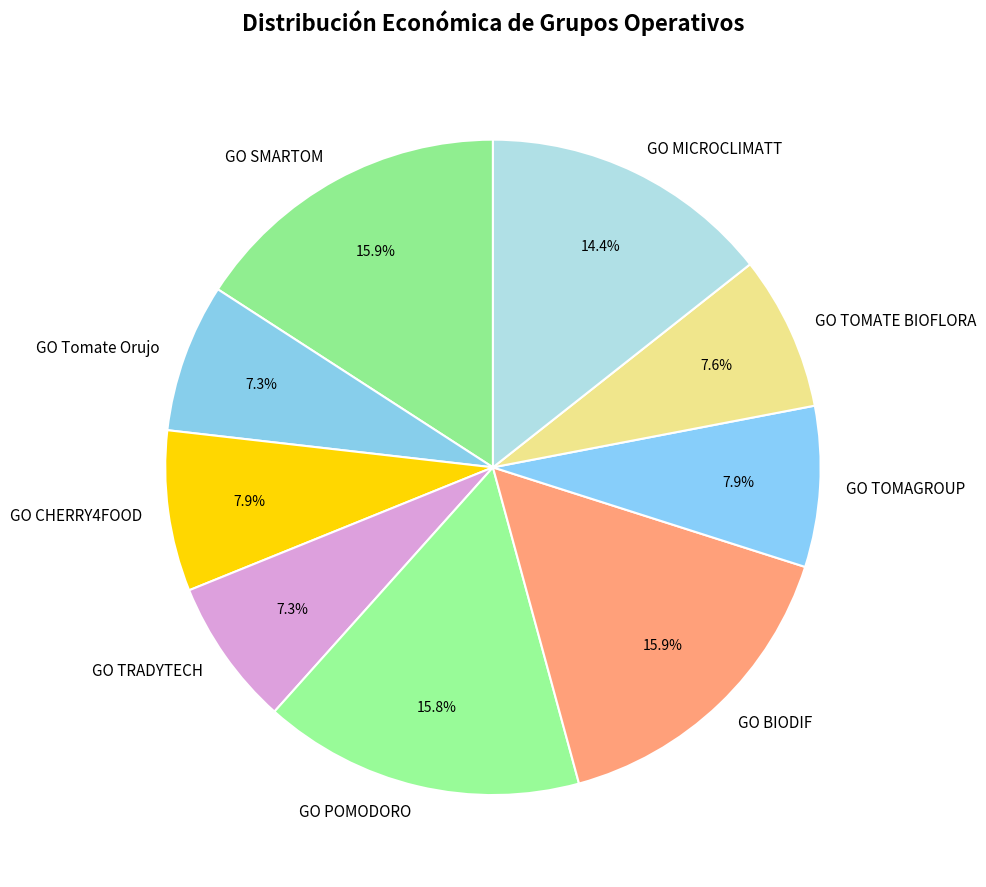

To the nearest percent, what is the difference between the largest and smallest slice percentages?

9%